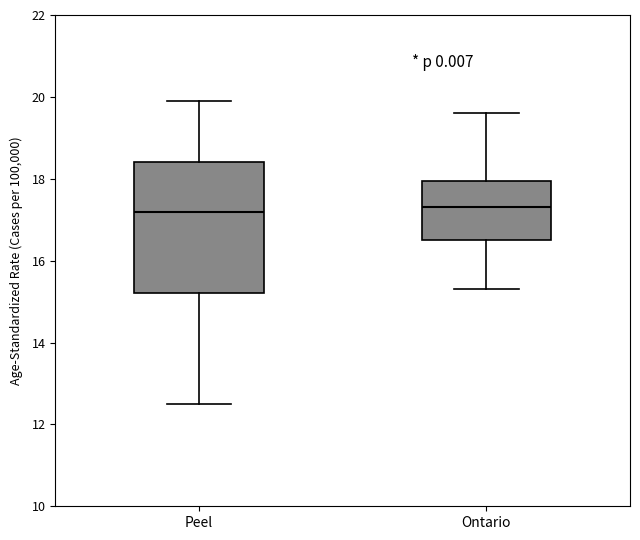

Where does the median line of the box for Ontario sit on the y-axis? The values are not printed on the chart, so give them approximately, as read against the axis.

17.4